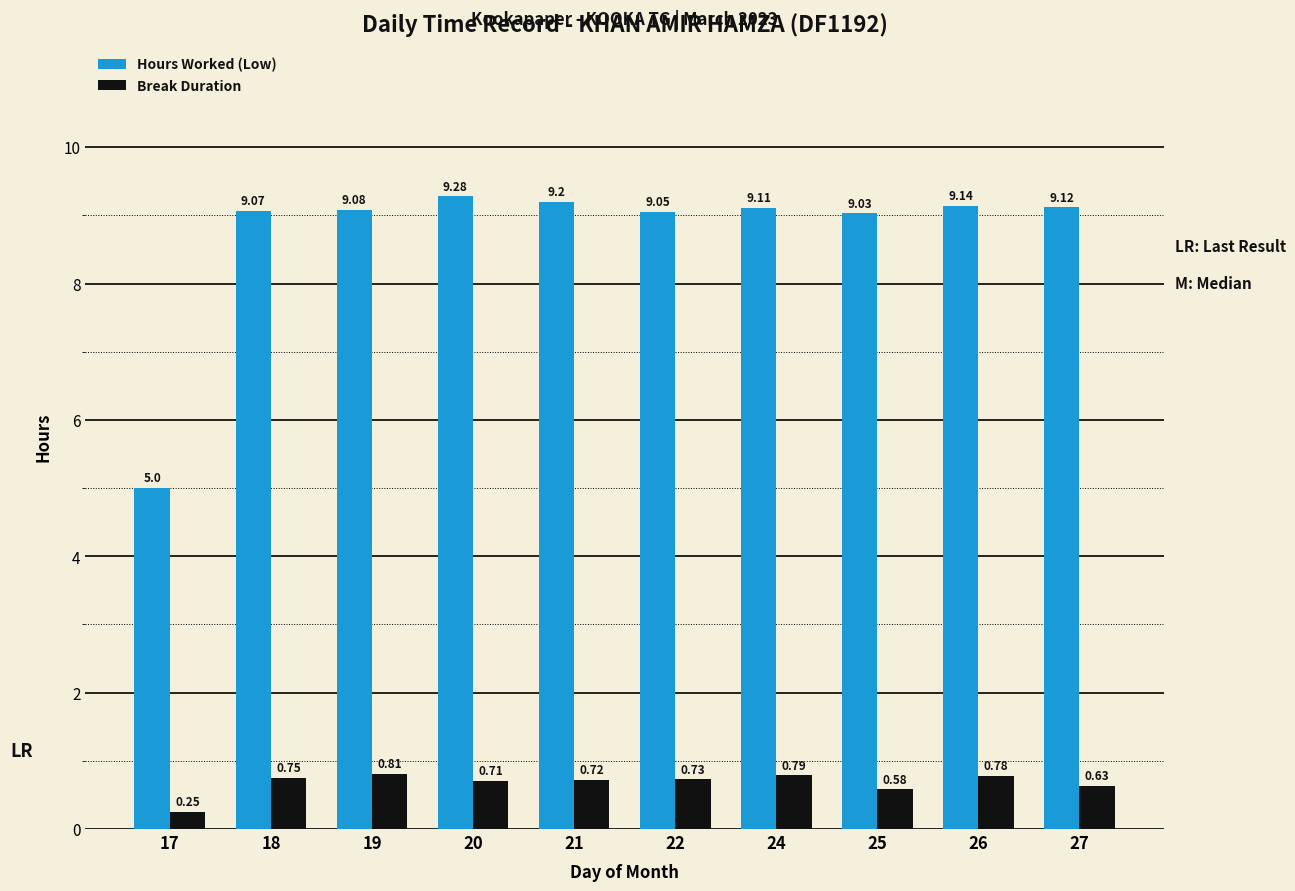

What are all the series names shown in the legend?

Hours Worked (Low), Break Duration